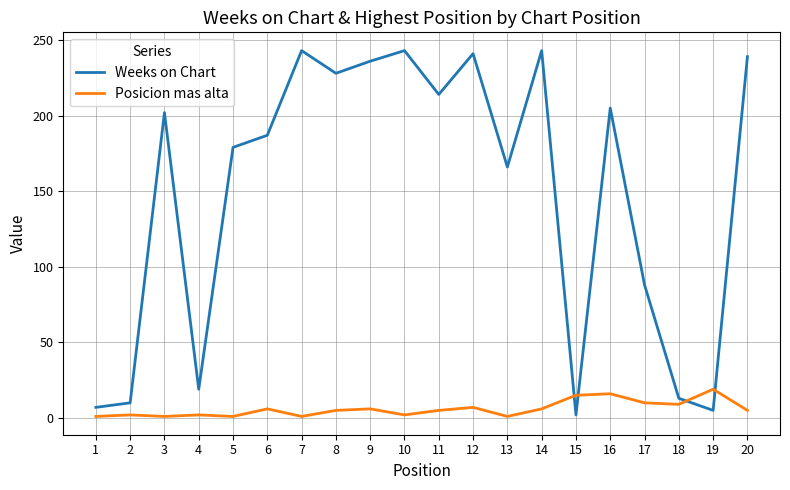

What is the difference between the maximum and minimum values in the Weeks on Chart series?

241